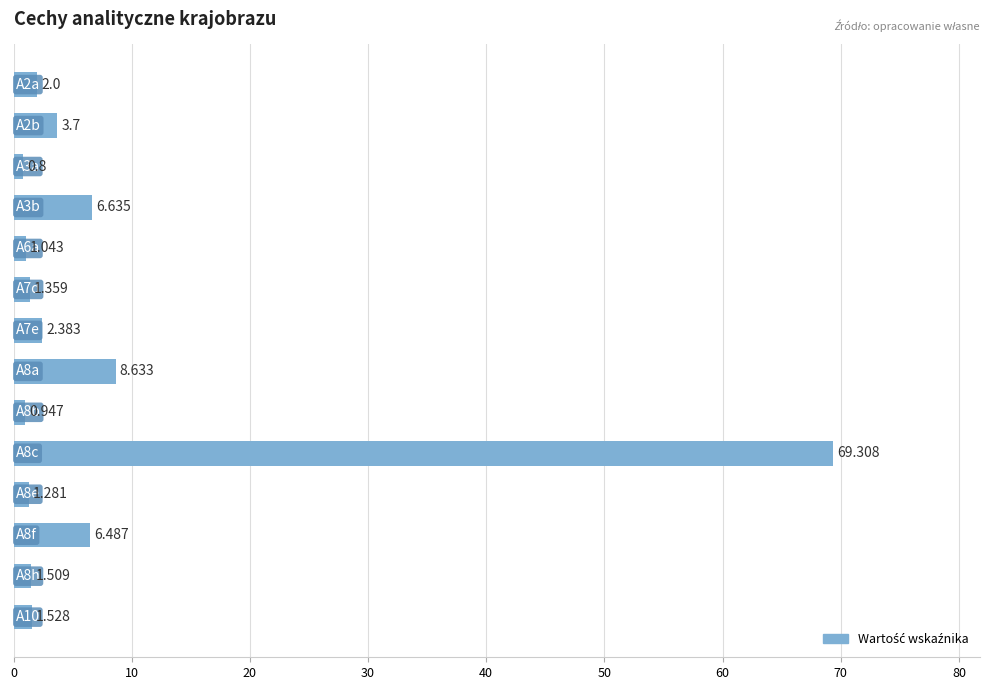

What is the difference between the maximum and minimum values?

68.5